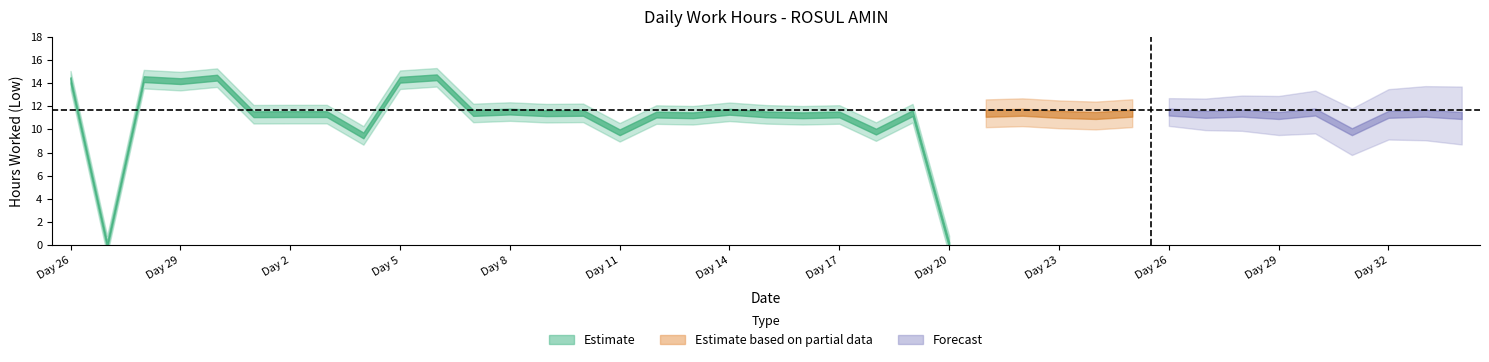

True or false: the data has more than 1 interior local peaks.

True